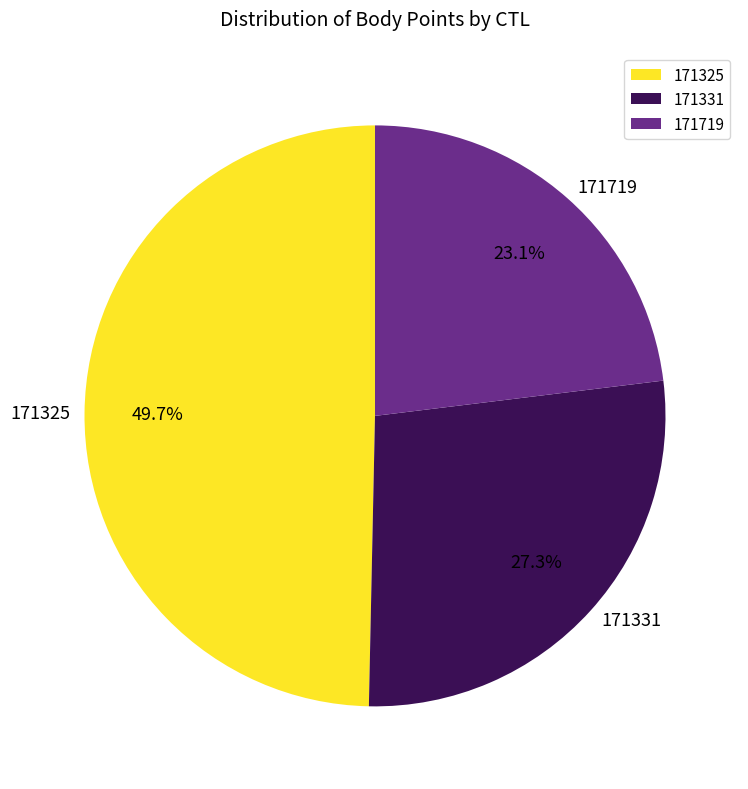

Between 171331 and 171719, which is larger?

171331